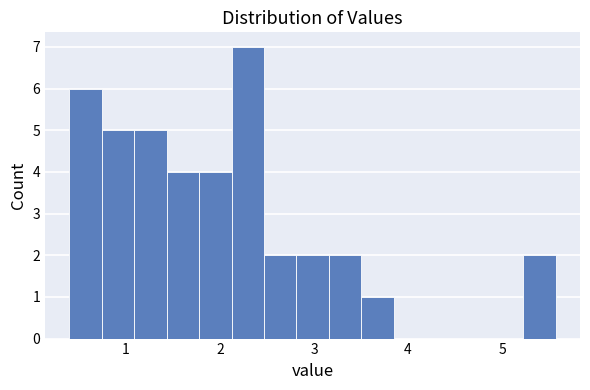

Around what value on the x-axis is the tallest bar? Give the approximate position of its centre, as read against the axis.

2.3